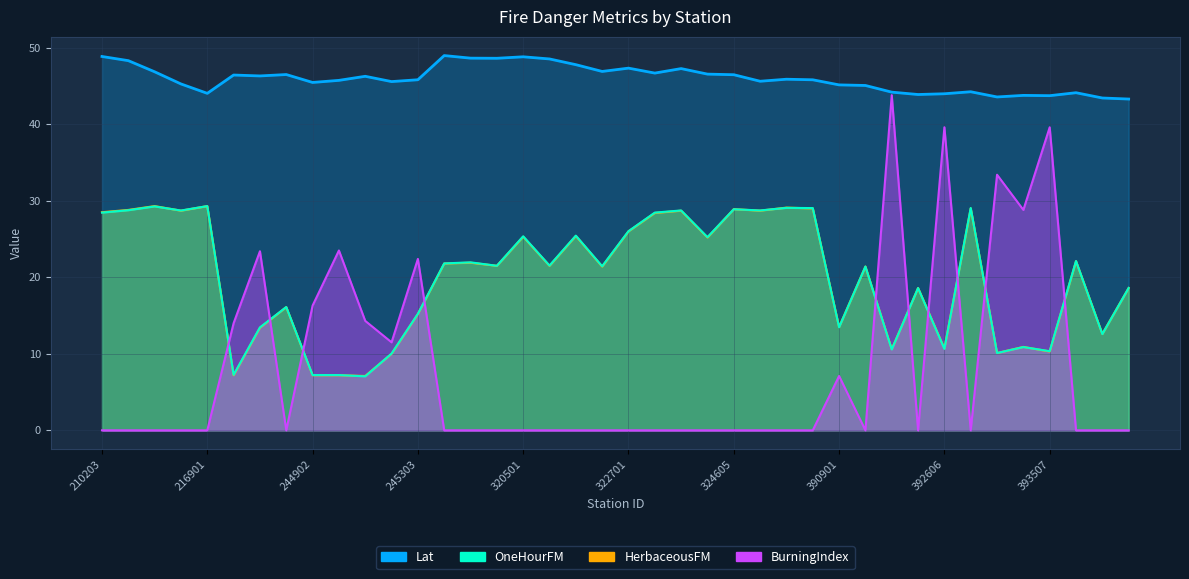

What is the greatest value displayed?

49.0